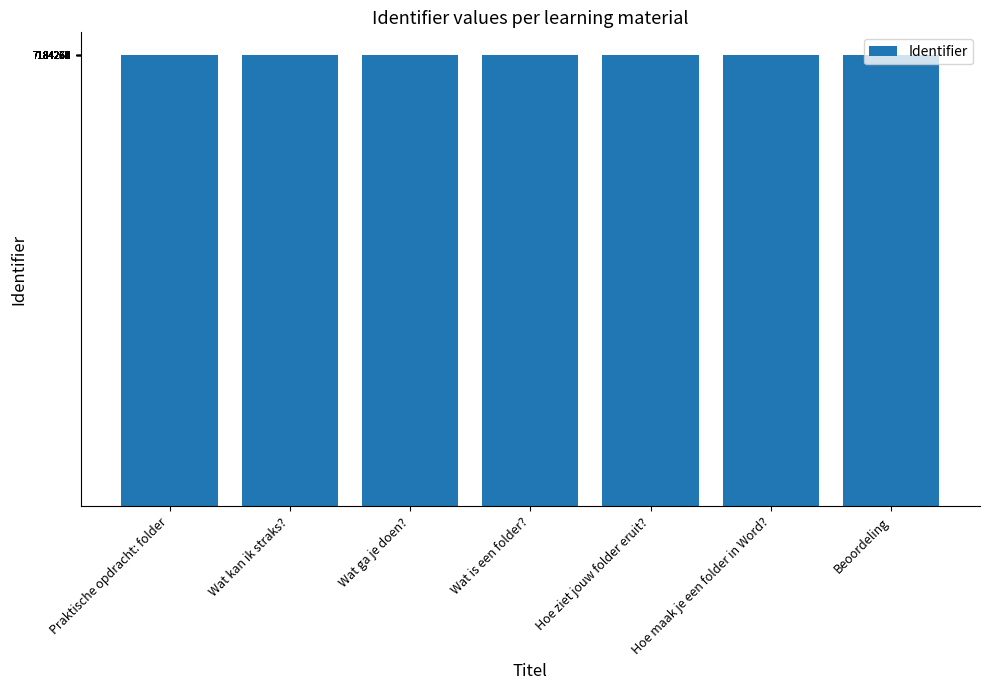

The chart shows a value of 7184258 at Wat ga je doen?. True or false?

True